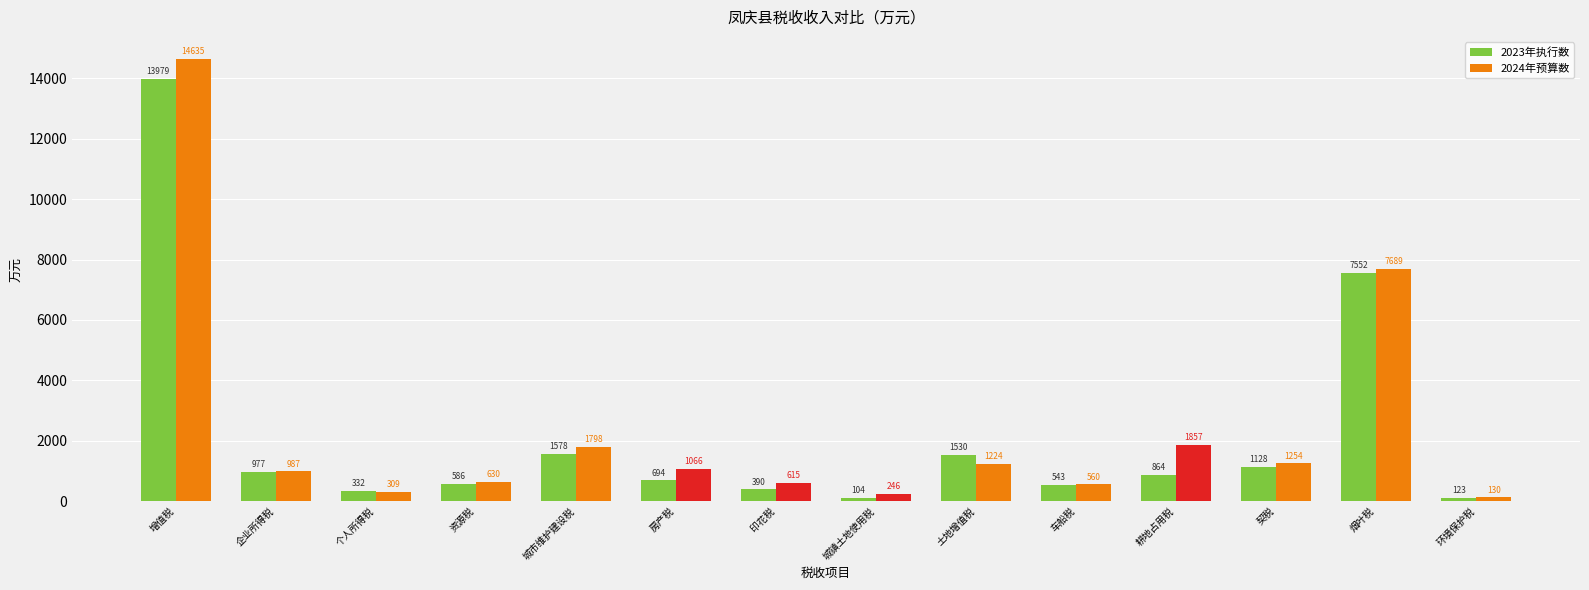

Which series has the widest spread of values?

2024年预算数